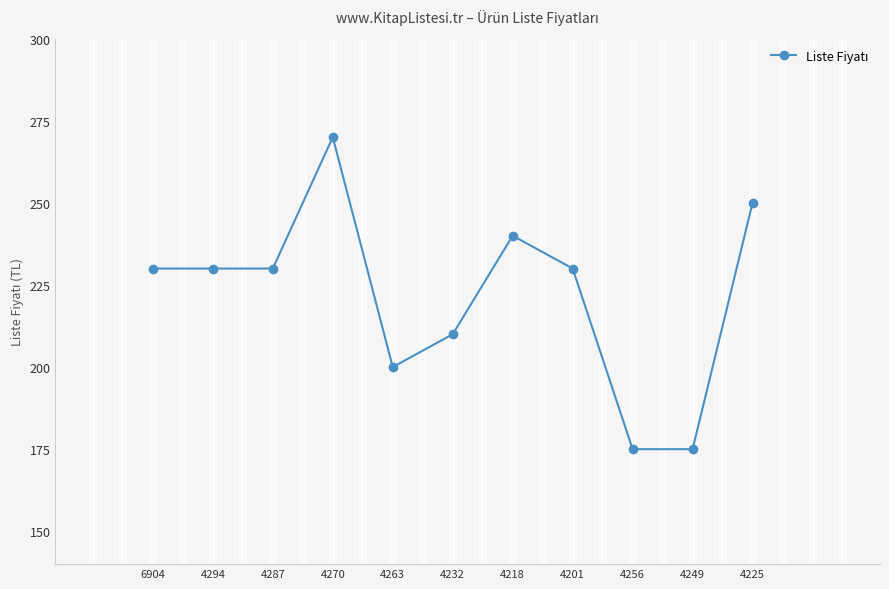

Is this an area chart (filled region under the line)?

No